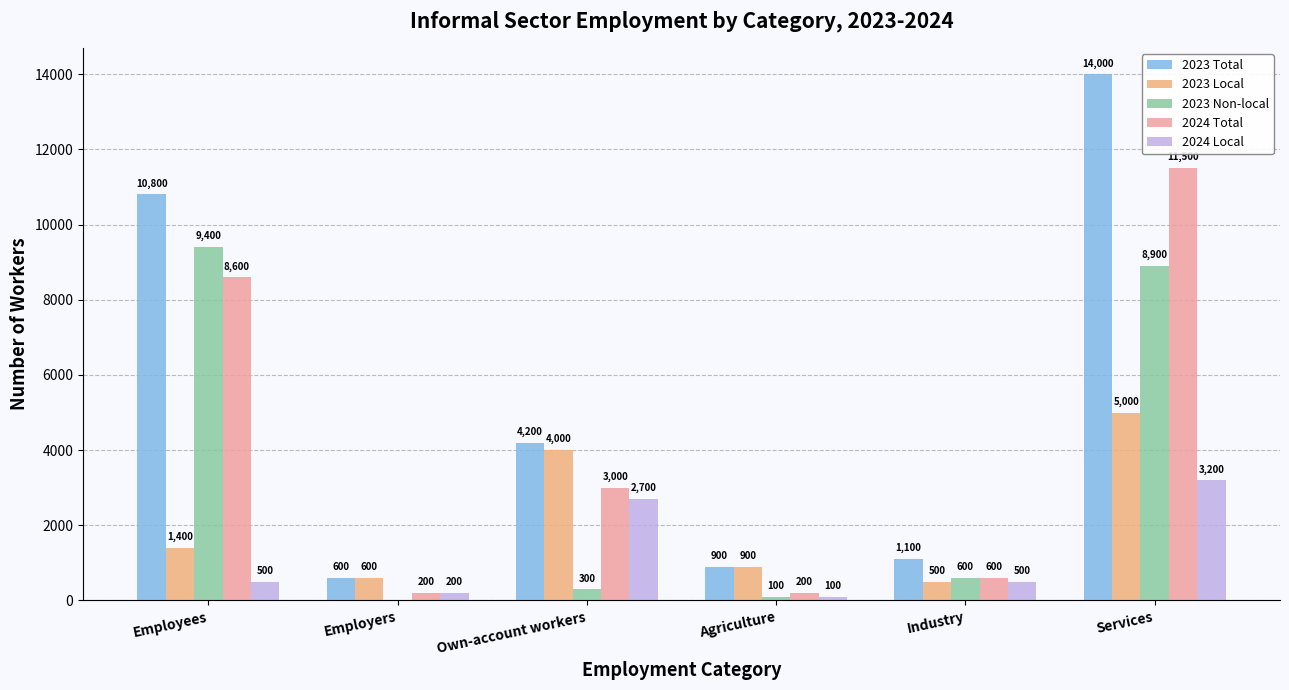

What is the sum of all 2023 Local values?

12400